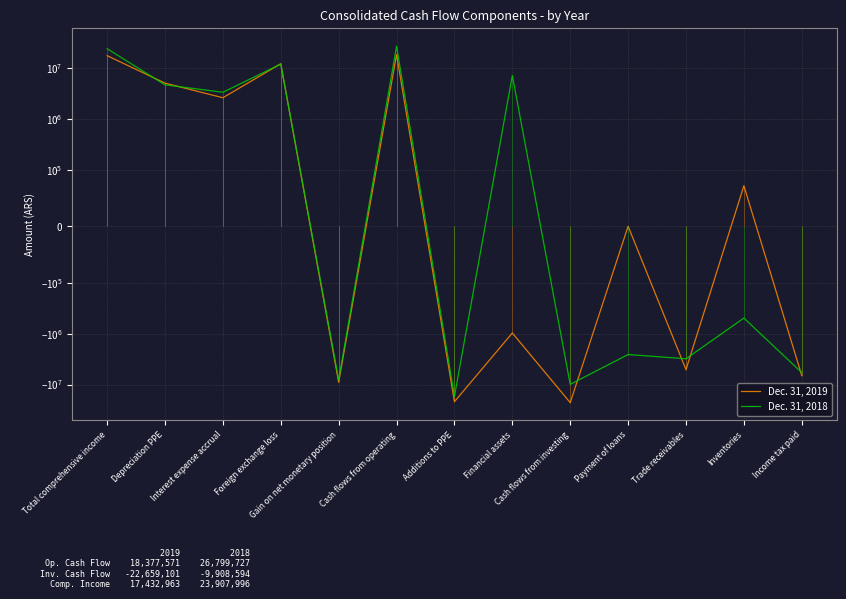

At which category does Dec. 31, 2018 reach its first local peak?

Foreign exchange loss